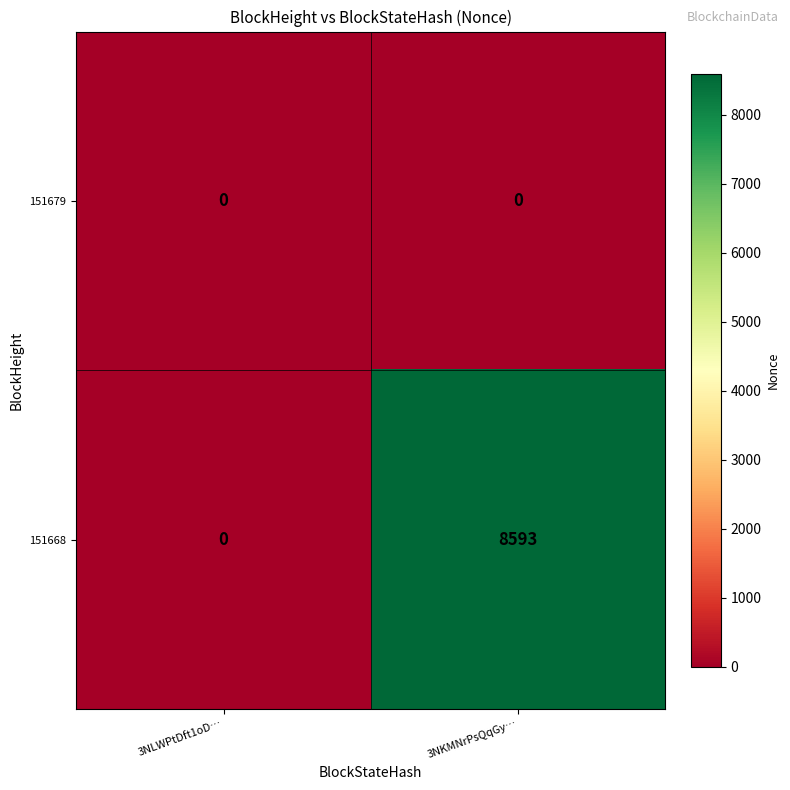

What is the difference between the 151668 values at 3NLWPtDft1oD… and 3NKMNrPsQqGy…?

8593